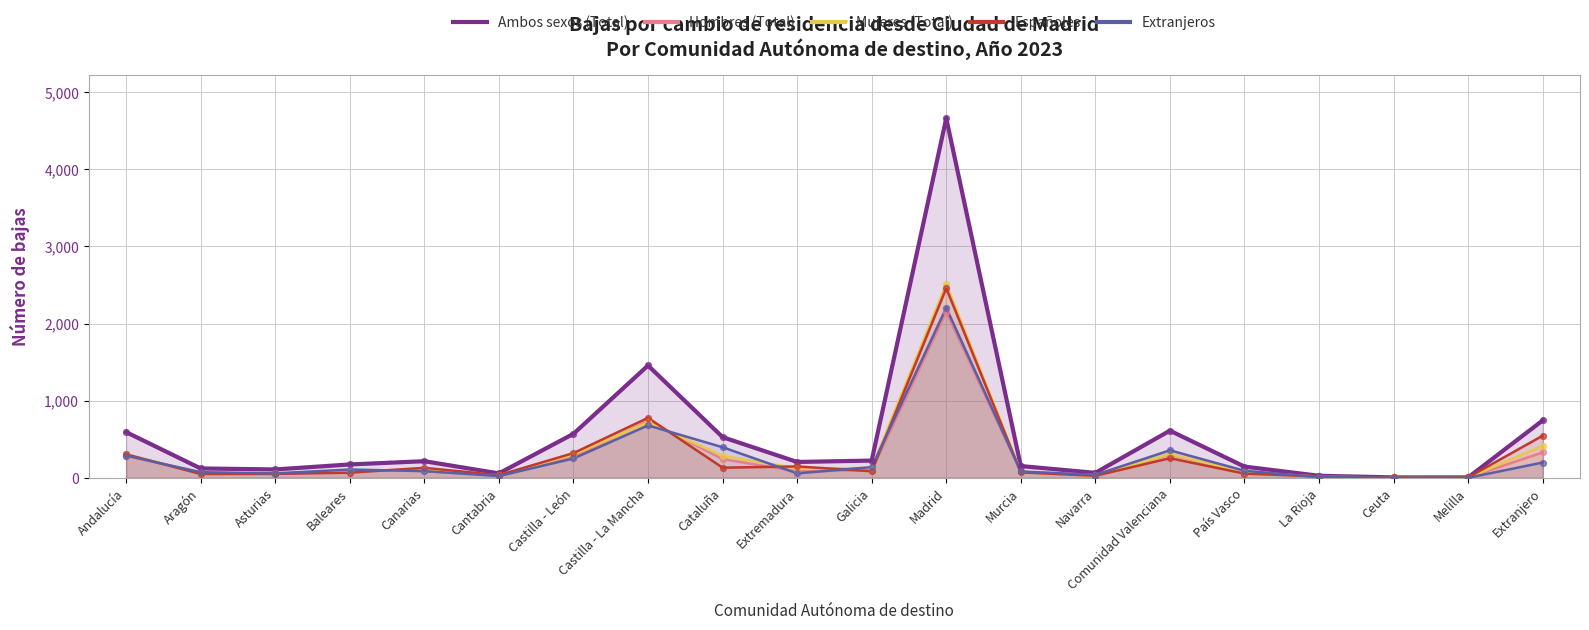

At how many categories does at least one series exceed 2784?

1